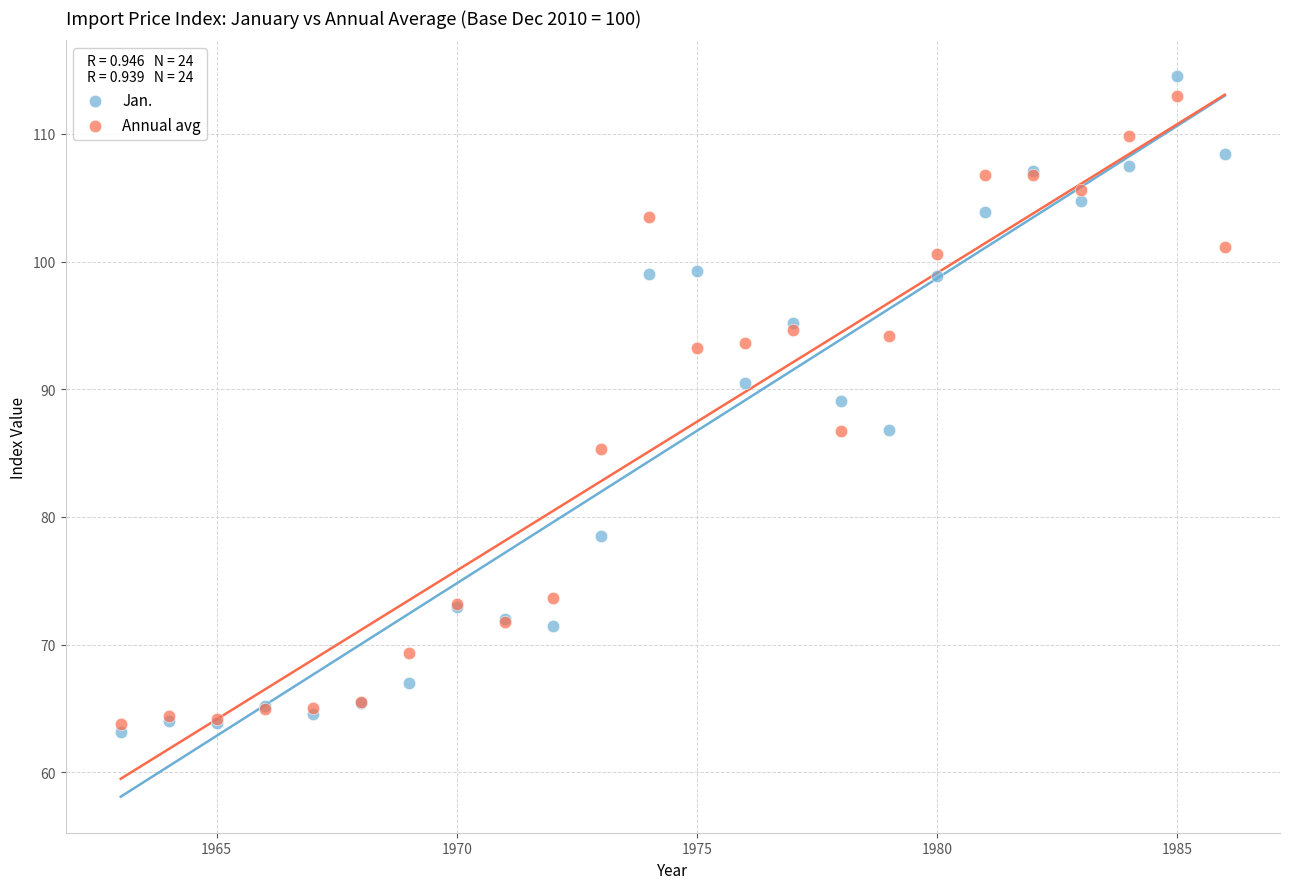

What is the X range (max minus min) for the scatter plot?

23.0